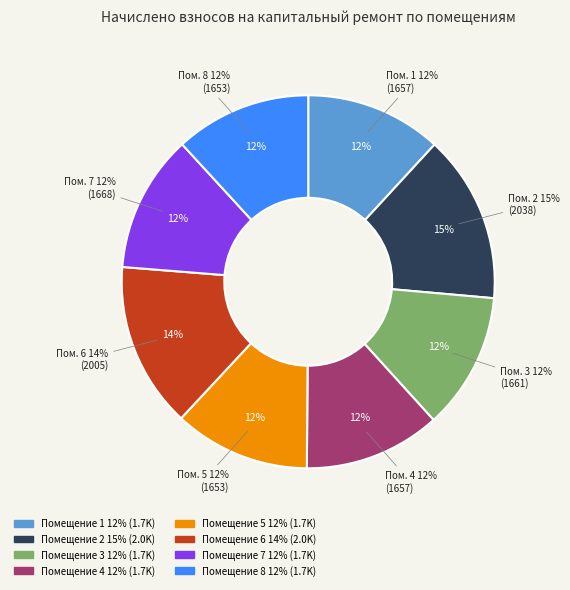

Between 1 and 6, which is larger?

6